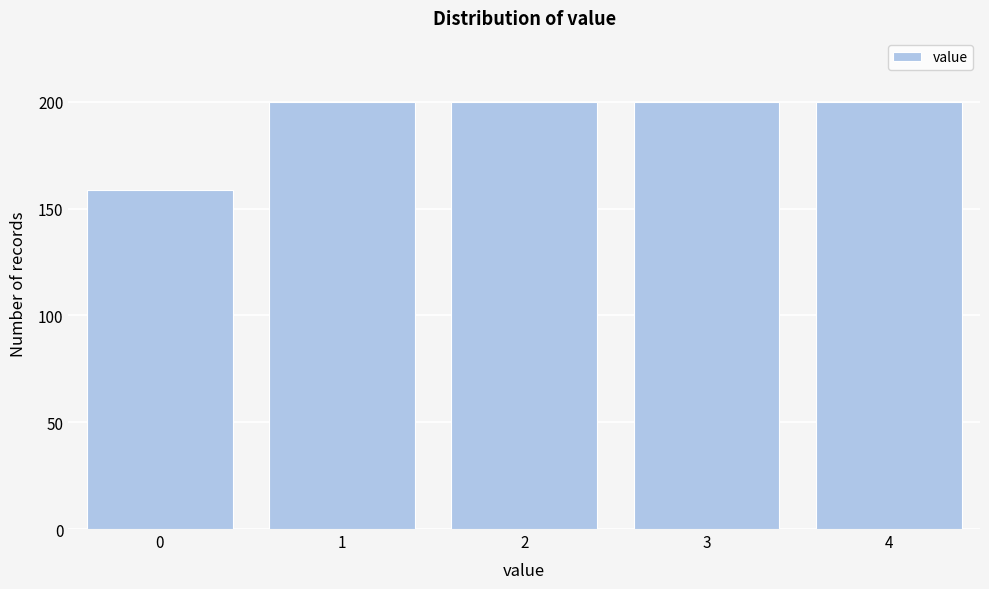

Reading left to right, what are all the values shown in this chart?

159	200	200	200	200